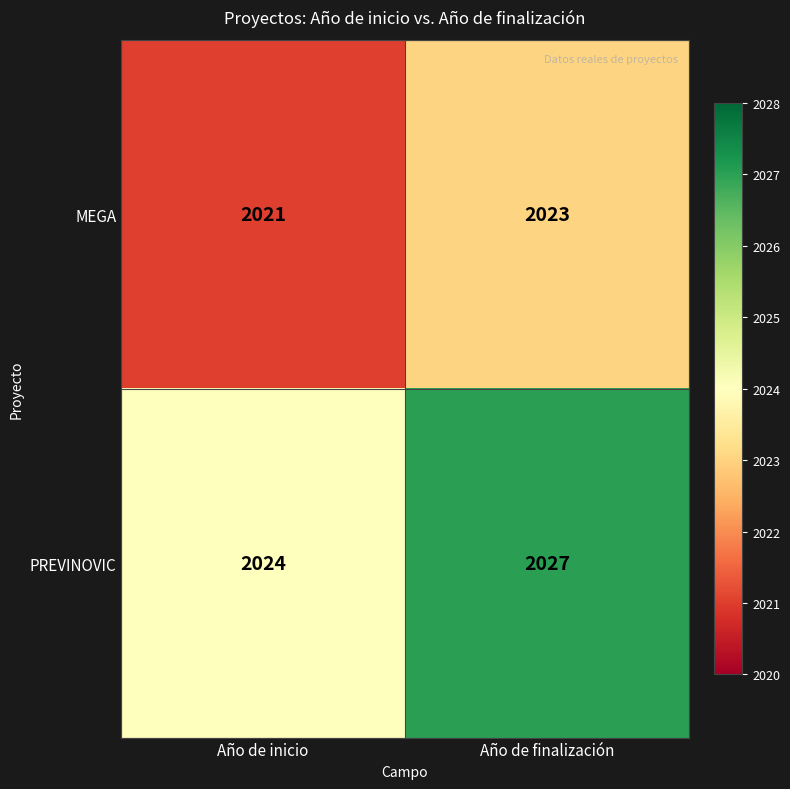

Rank the series by their average value, from lowest to highest.

MEGA, PREVINOVIC